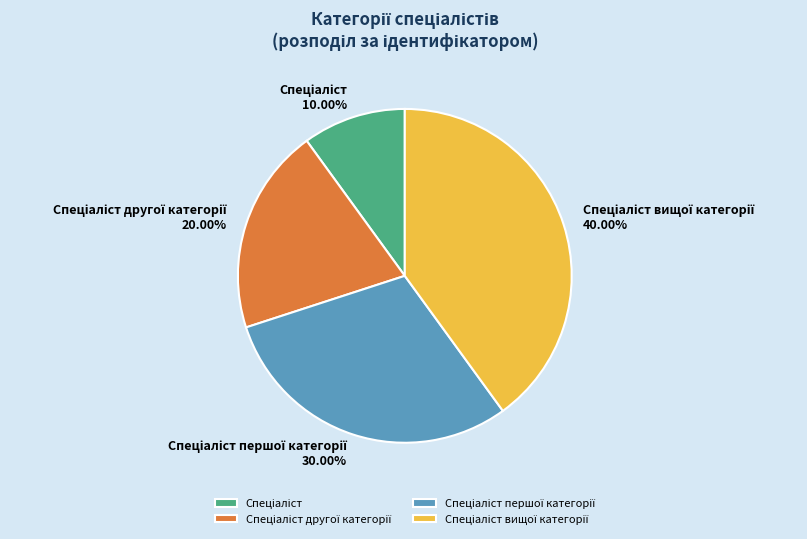

Is there any slice that represents more than half of the pie?

No